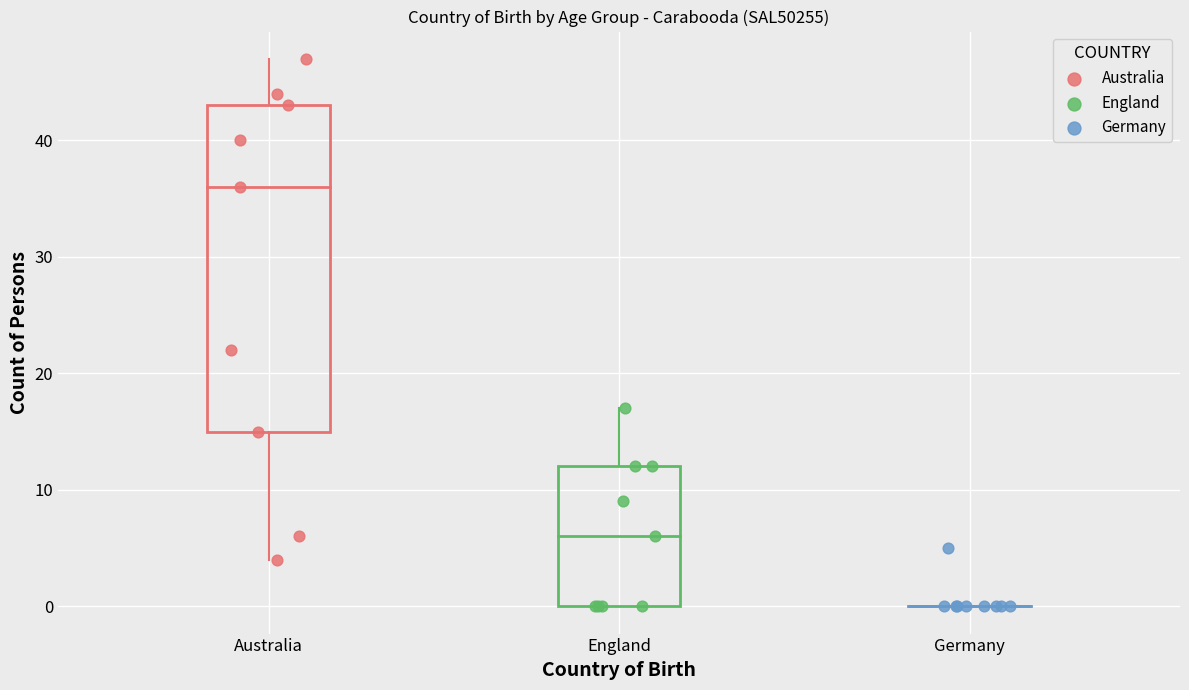

Which series reaches the maximum Y coordinate?

Australia